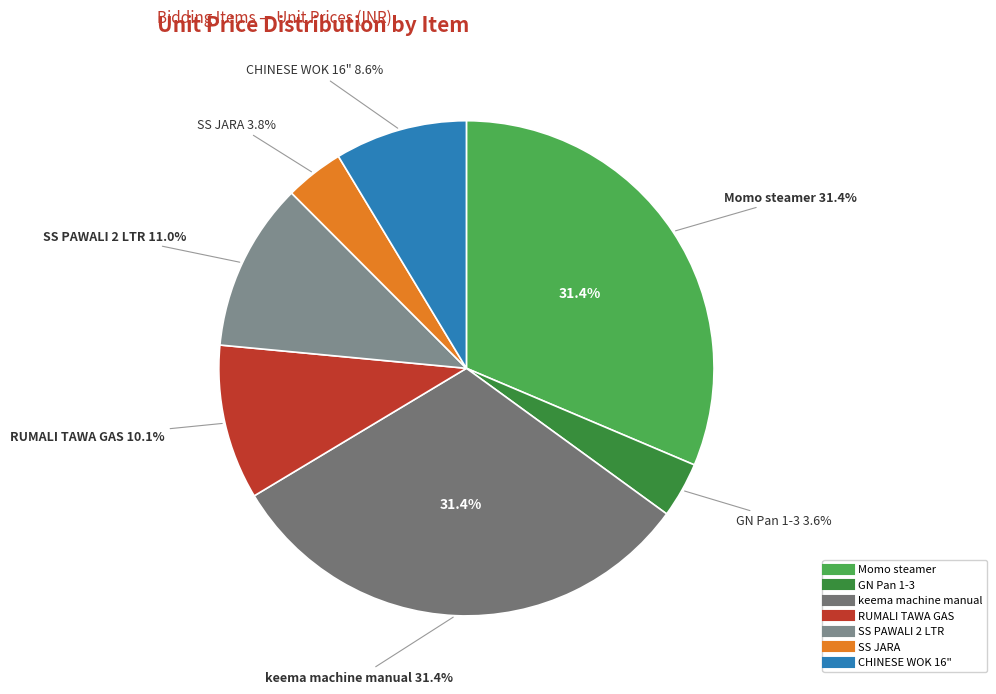

Which category has the smallest portion of the pie?

GN Pan 1-3